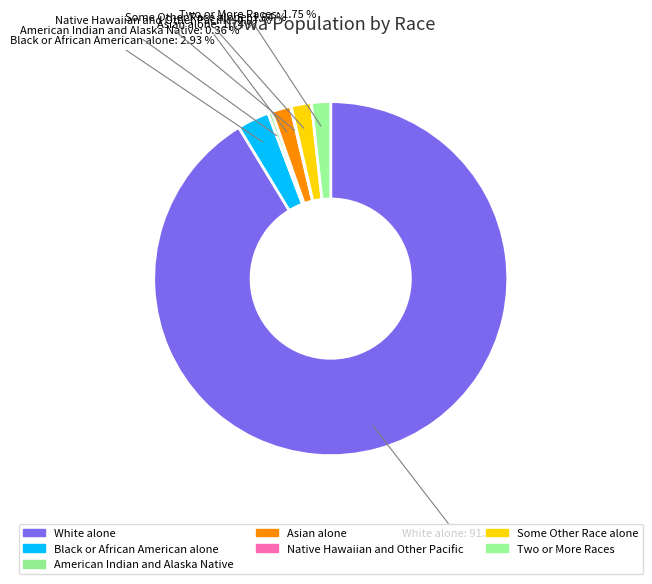

What is the ratio of the value at Two or More Races to the value at Some Other Race alone?

1.0